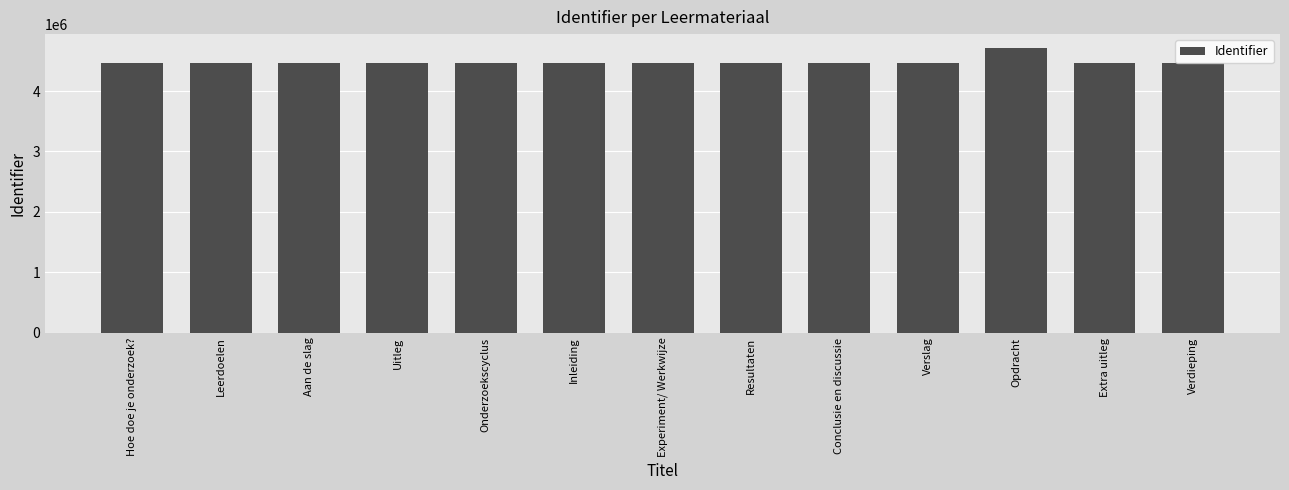

Approximately how many times larger is the value at Aan de slag compared to Inleiding?

1.0